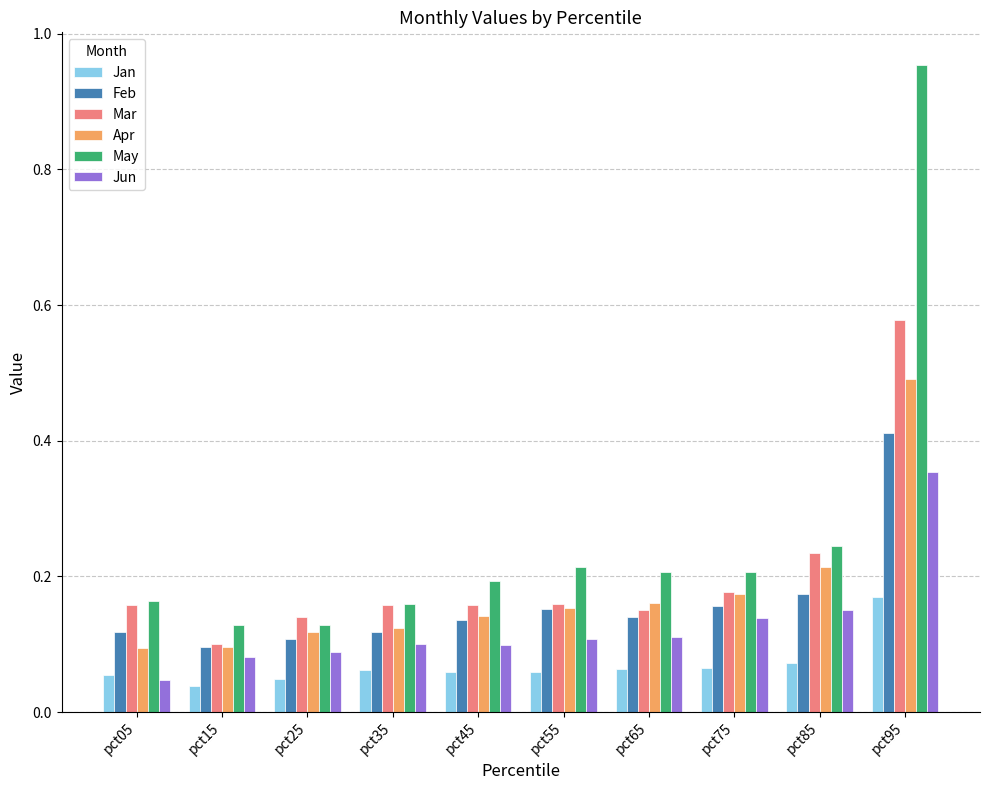

Which series has the largest range (max minus min)?

May